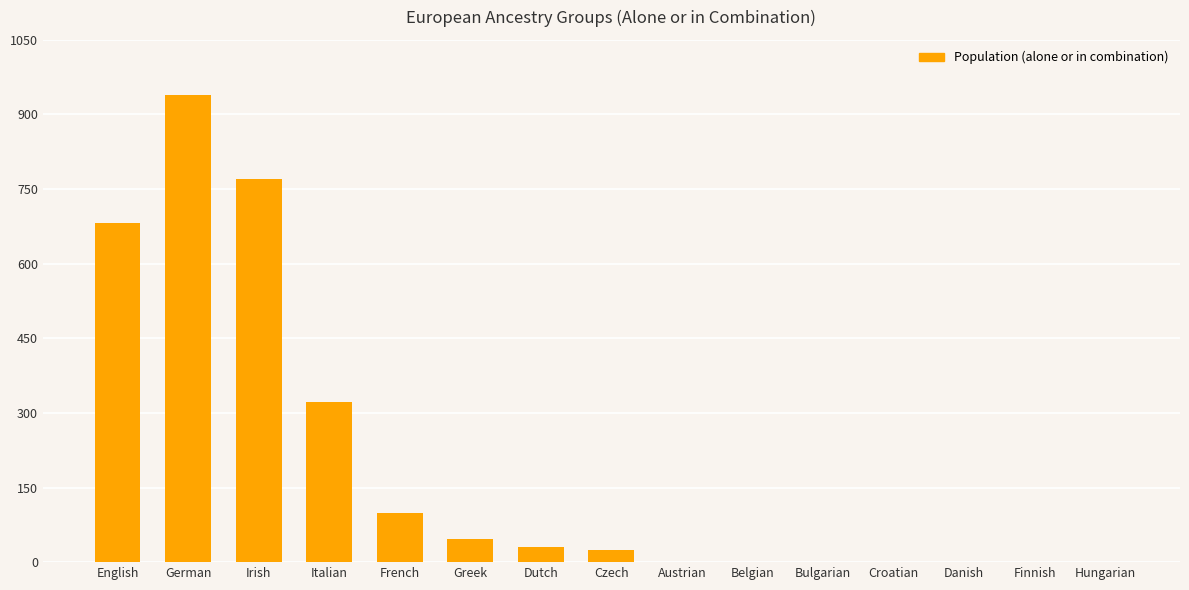

At which category does the chart reach its peak across all series?

German